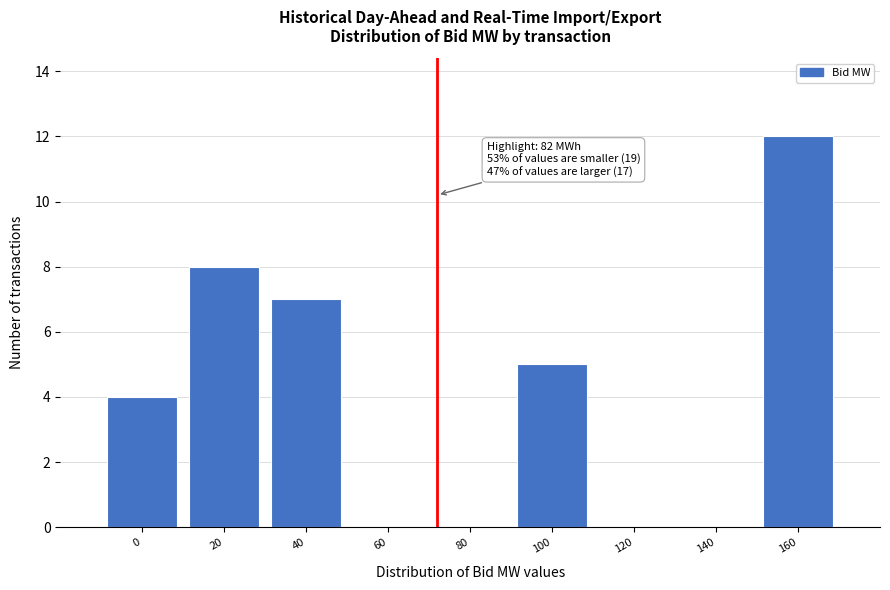

Reading left to right, extract all data points from this chart.

0=4	20=8	40=7	60=0	80=0	100=5	120=0	140=0	160=12